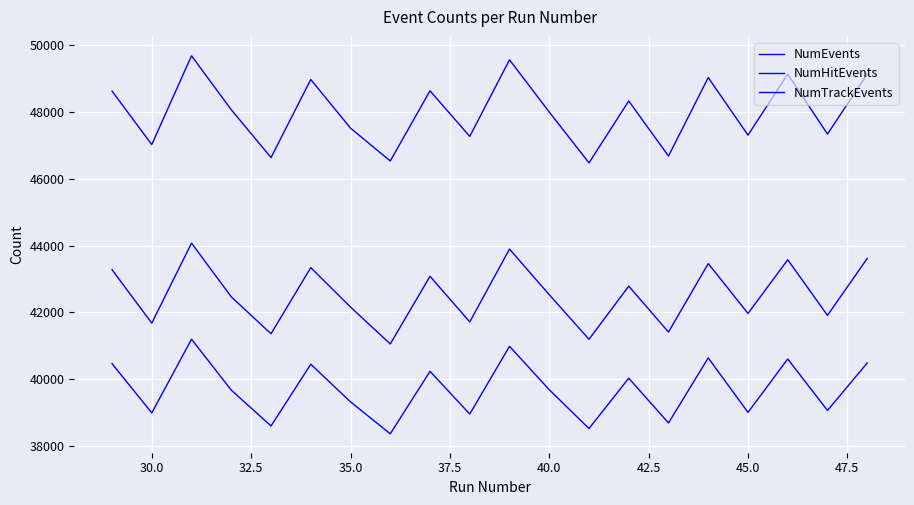

What is the sum of all NumEvents values?

959927